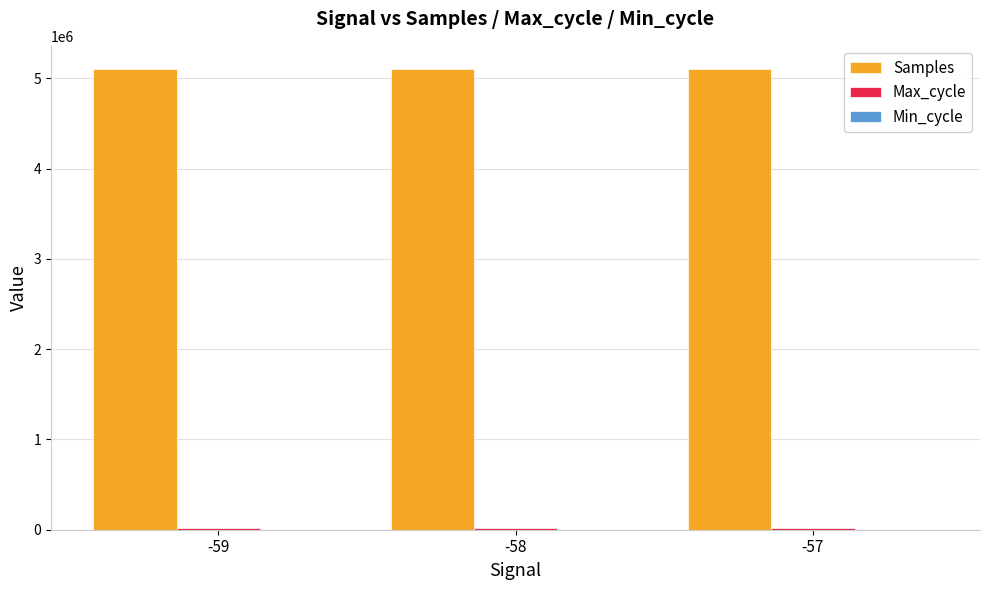

Which series has the largest total across all categories?

Samples